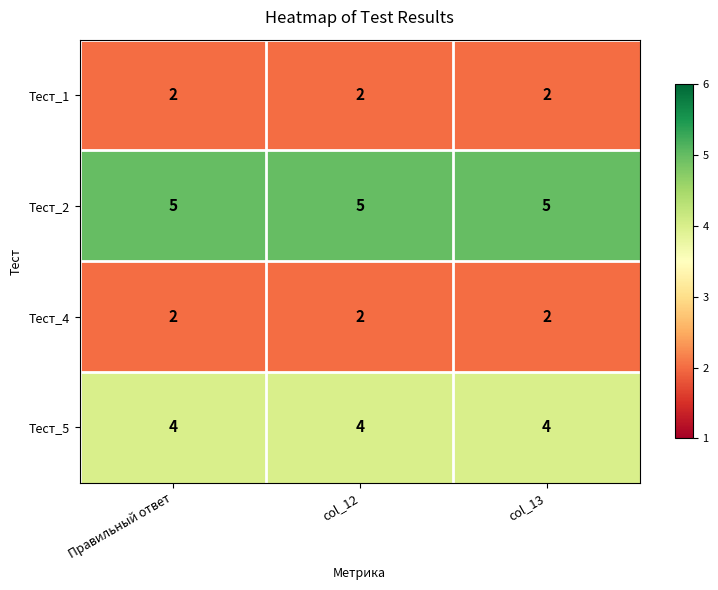

How many categories are shown in the chart?

3